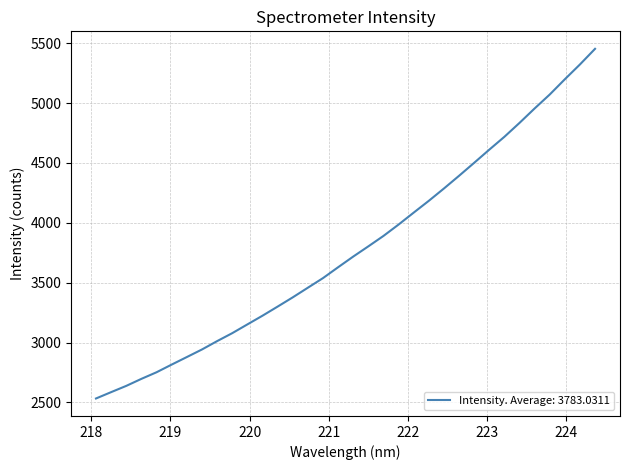

What is the difference between the maximum and minimum values?

2920.3